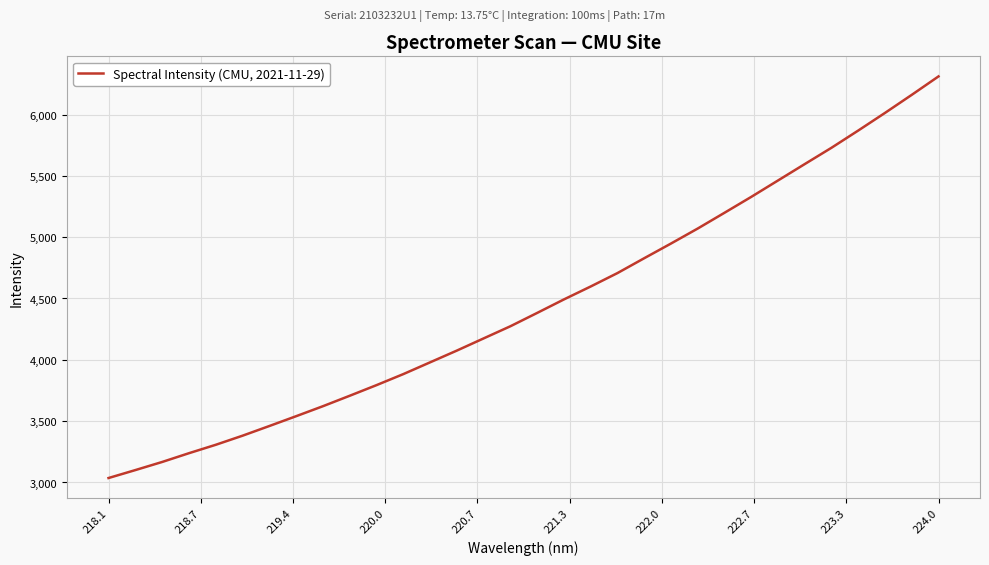

What is the greatest value displayed?

6310.8